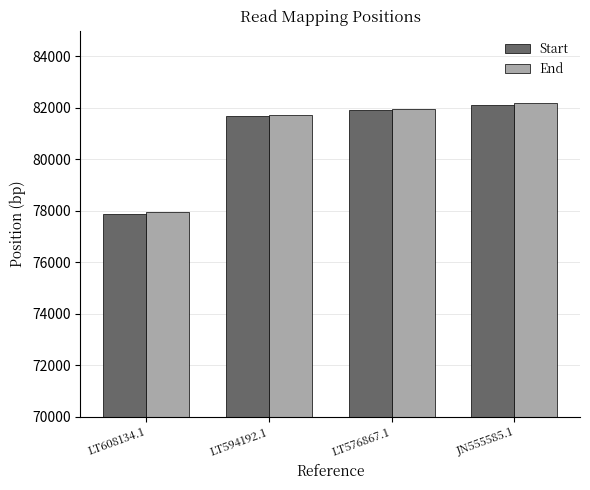

What is the spread (max minus min) of values at JN555585.1?

74